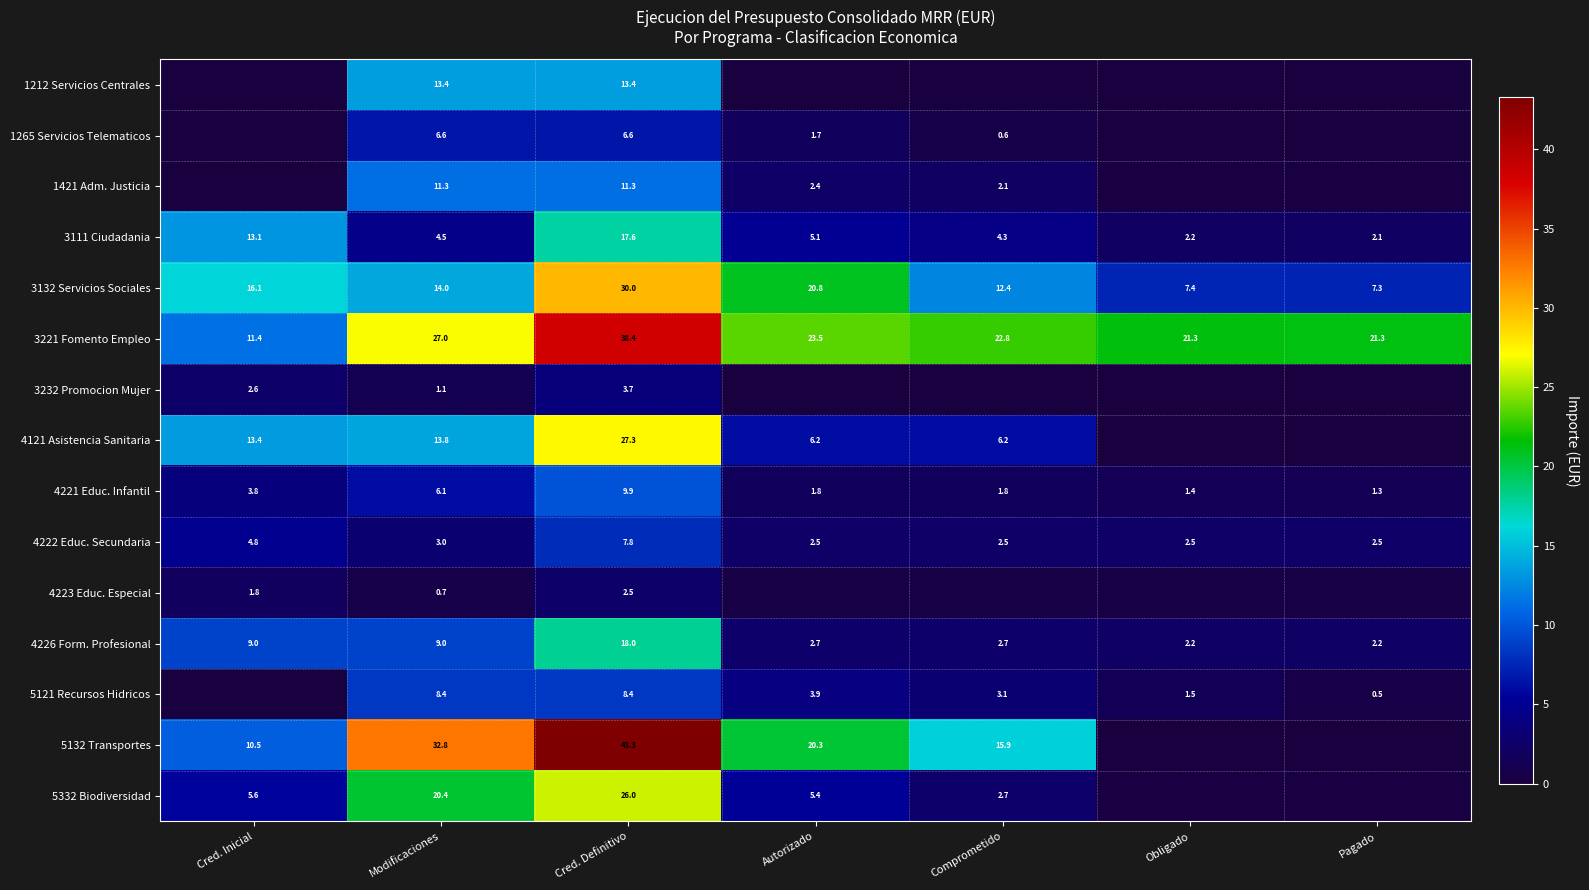

Is the value of 3111 Ciudadania at Pagado greater than the value of 5121 Recursos Hidricos at Modificaciones?

No